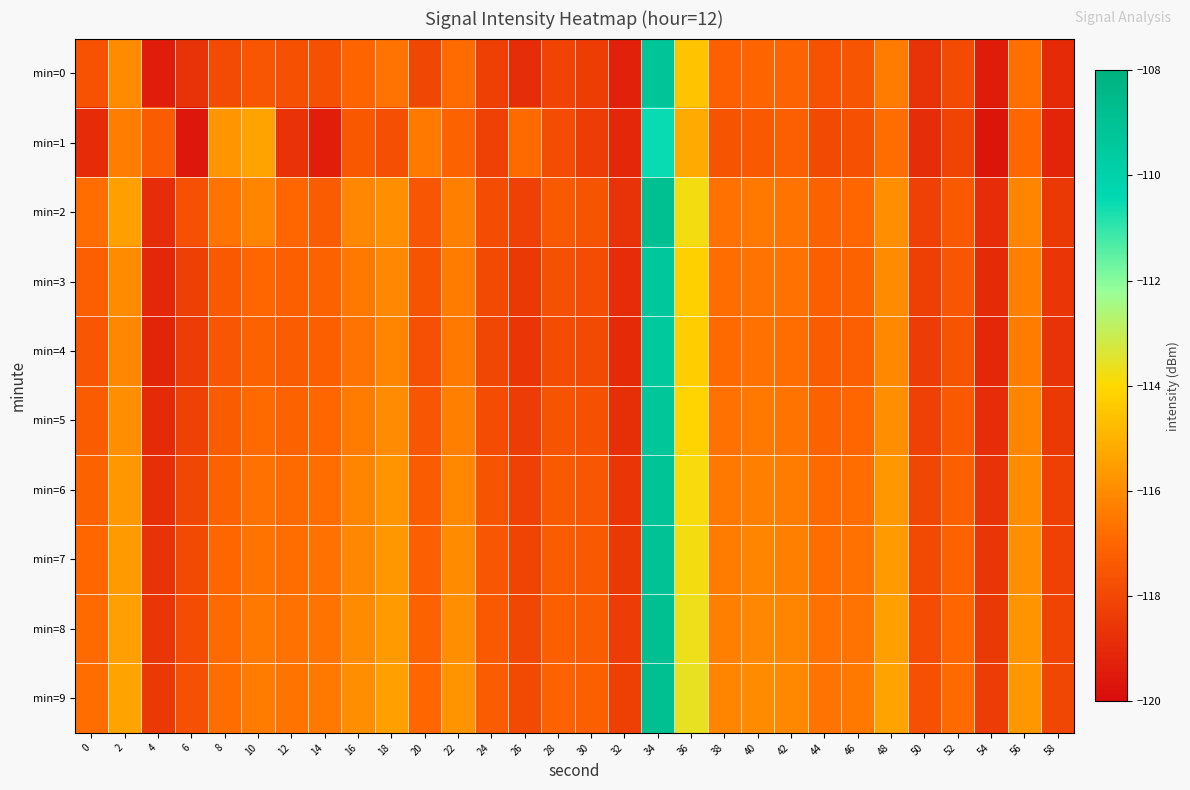

At which category is the sum across all series the highest?

34